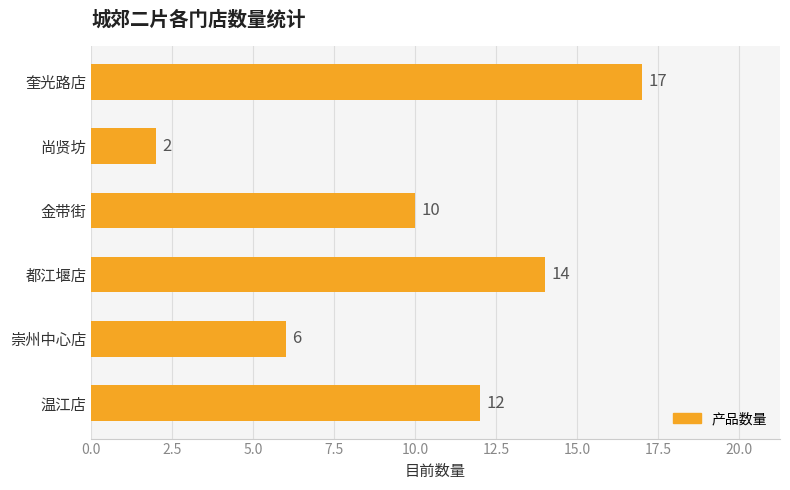

The chart shows a value of 12 at 温江店. True or false?

True